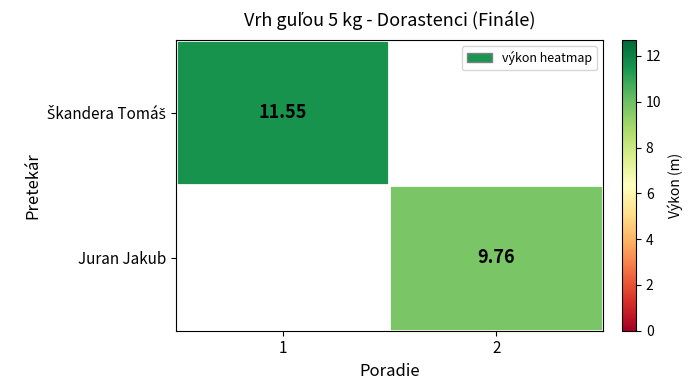

At 2, list the series in order from smallest to largest.

Škandera Tomáš, Juran Jakub